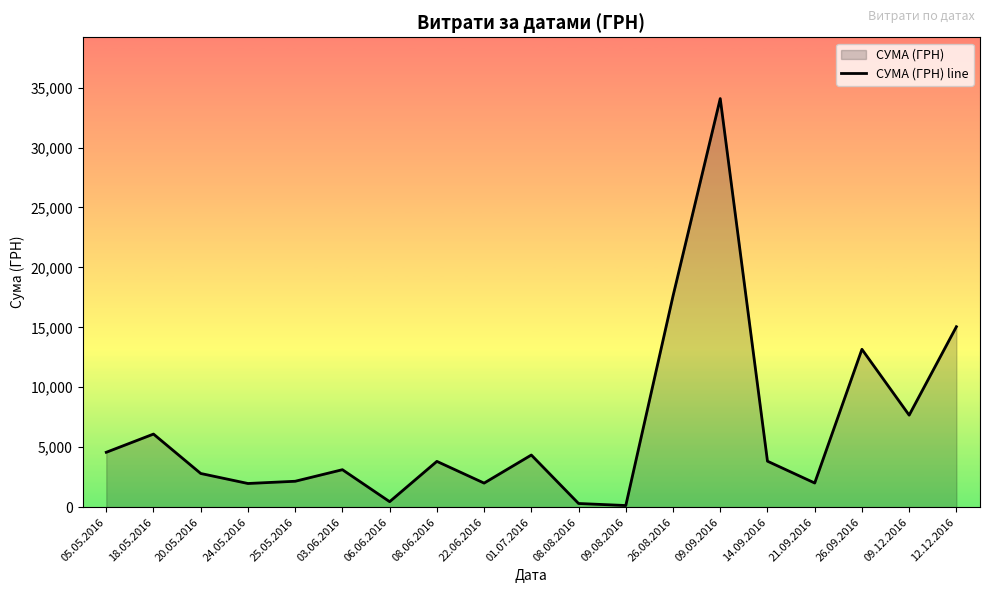

Reading left to right, extract all data points from this chart.

05.05.2016=4576.5	18.05.2016=6096.0	20.05.2016=2808.0	24.05.2016=1973.2	25.05.2016=2159.6	03.06.2016=3124.0	06.06.2016=456.0	08.06.2016=3818.0	22.06.2016=2006.0	01.07.2016=4348.0	08.08.2016=304.5	09.08.2016=135.0	26.08.2016=17616.0	09.09.2016=34086.8	14.09.2016=3833.0	21.09.2016=2013.0	26.09.2016=13168.6	09.12.2016=7675.0	12.12.2016=15053.0